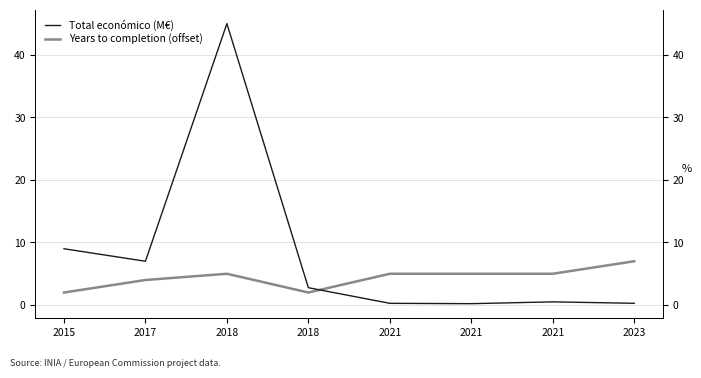

How many values in the Total económico (M€) series are below 2?

4